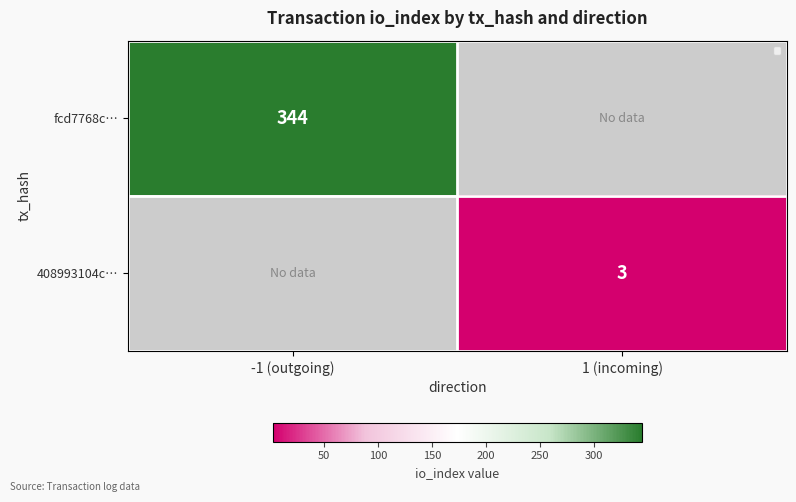

Which has a higher value, 1 (incoming) or -1 (outgoing)?

-1 (outgoing)